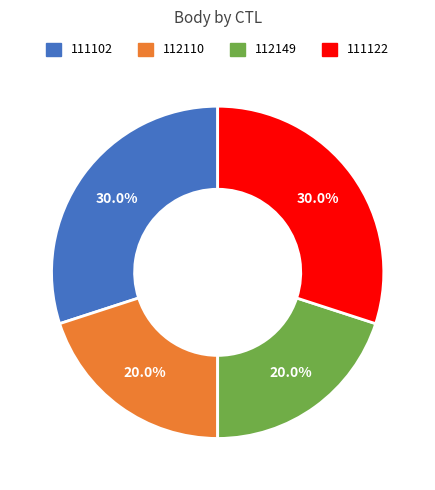

Is 111122 the majority of the pie?

No